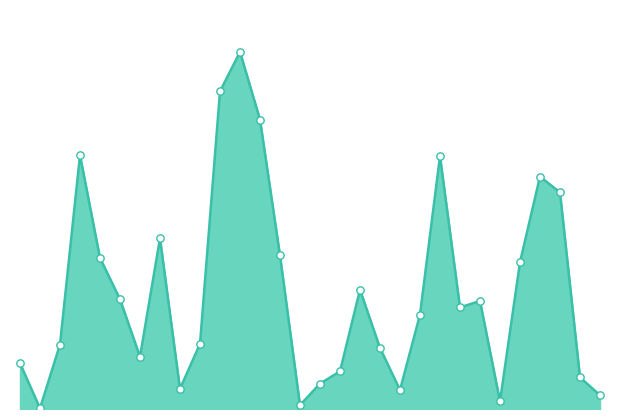

Is this an area chart (filled region under the line)?

Yes